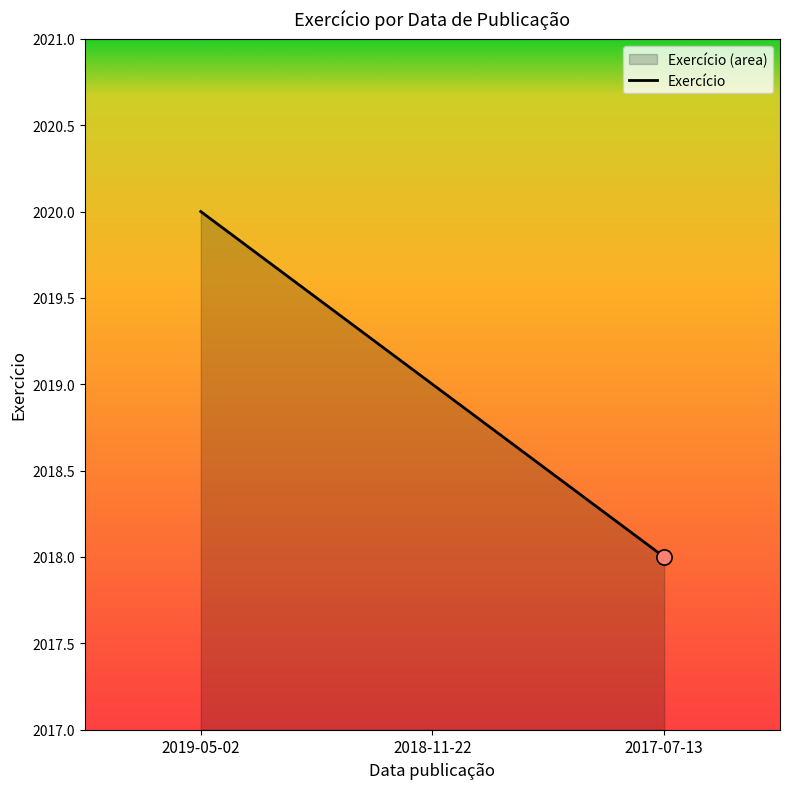

What is the ratio of the value at 2019-05-02 to the value at 2017-07-13?

1.0